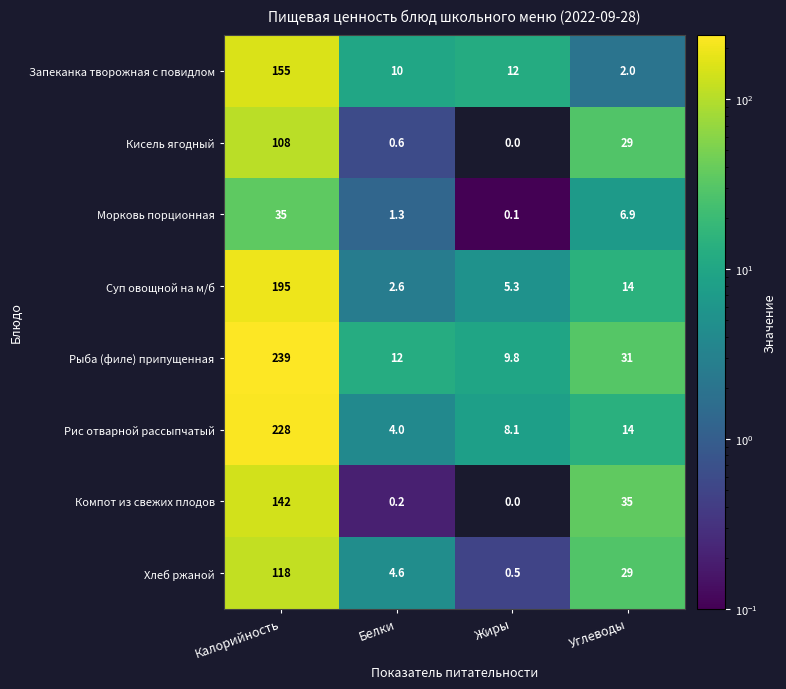

What is the average value of the Рис отварной рассыпчатый series?

63.5